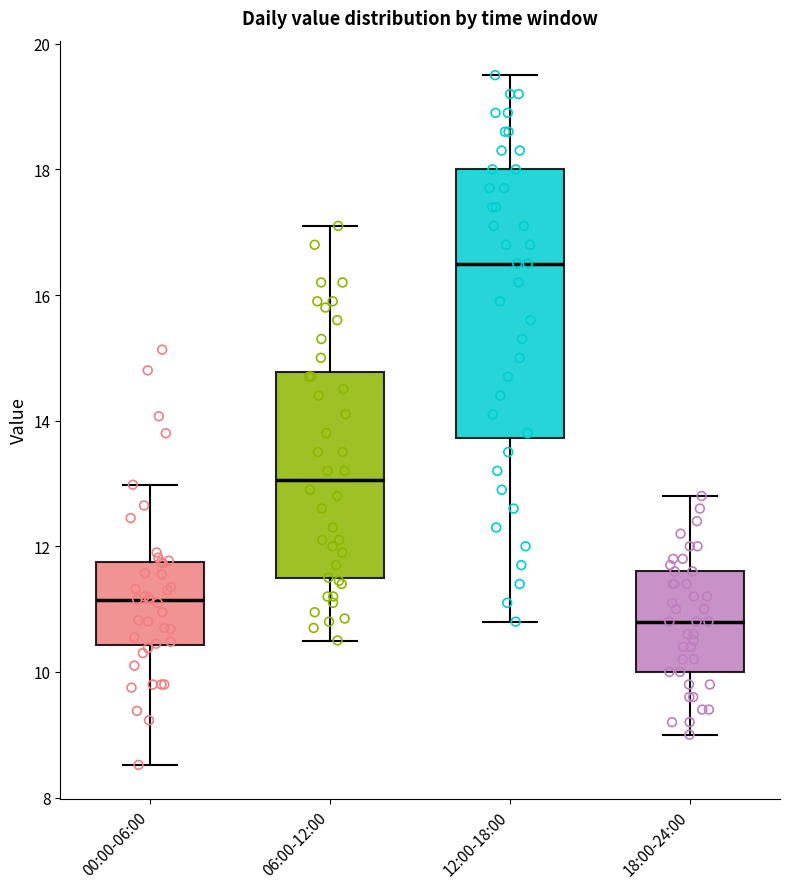

Where is the lower edge of the box for 12:00-18:00 on the y-axis? The values are not printed on the chart, so give them approximately, as read against the axis.

13.8